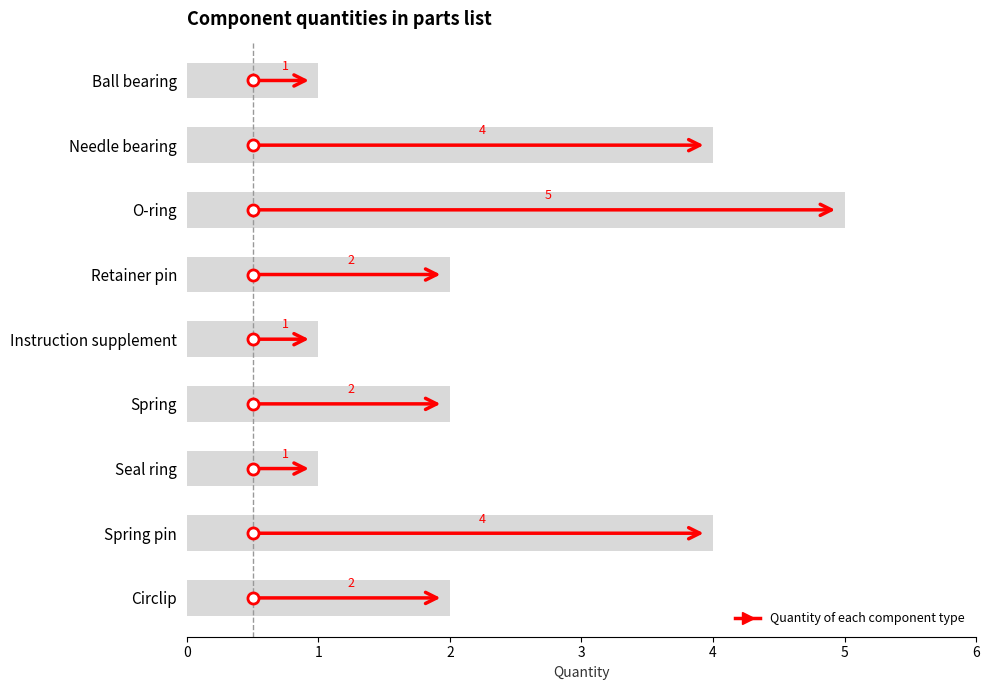

Which category has the highest value across all series?

O-ring